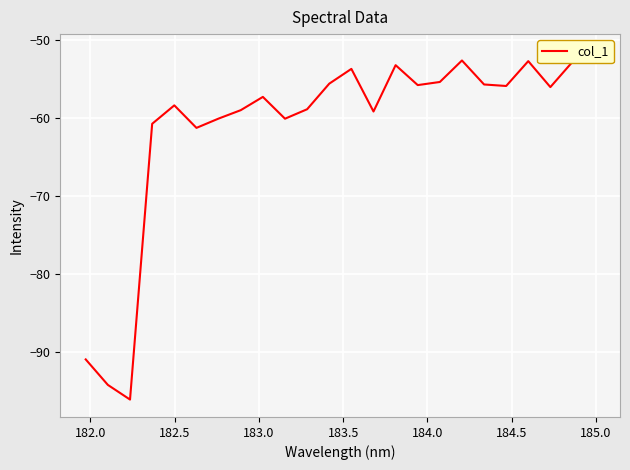

True or false: the data has more than 1 interior local peaks.

True